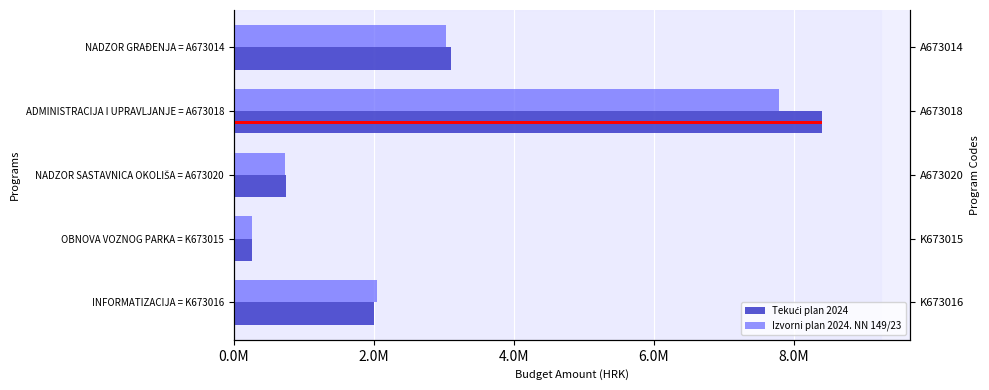

What is the difference between the maximum and minimum values in the Izvorni plan 2024. NN 149/23 series?

7519222